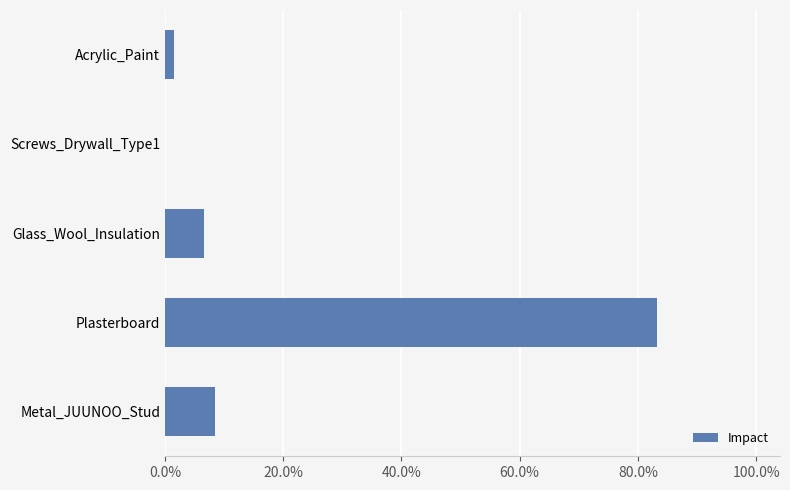

What is the greatest value displayed?

0.8